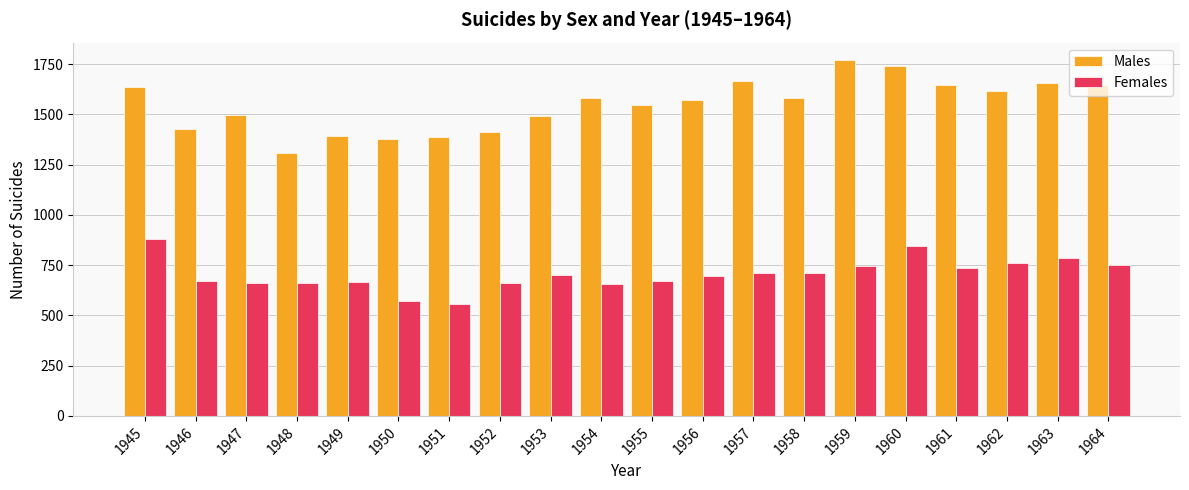

How many bars are there in each group?

2